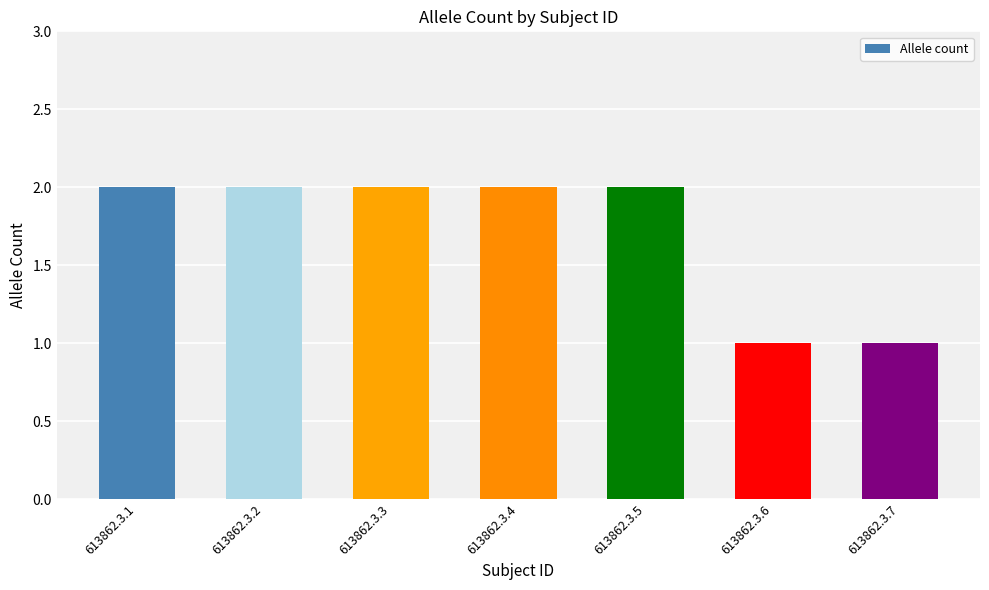

Is it true that the value at 613862.3.7 is 1?

True